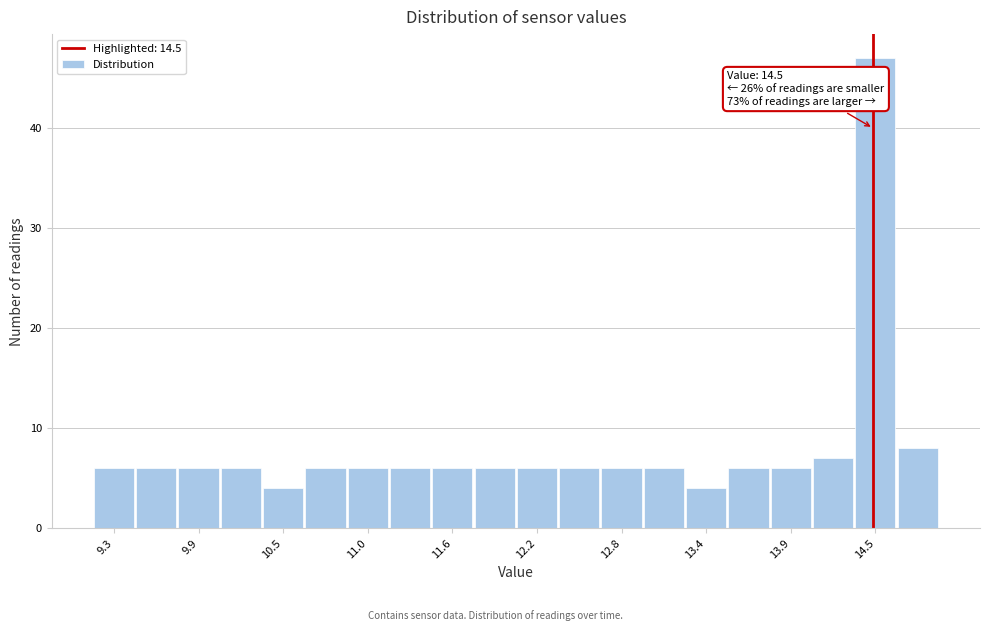

Read against the x-axis, roughly where is the centre of the tallest bar?

14.5